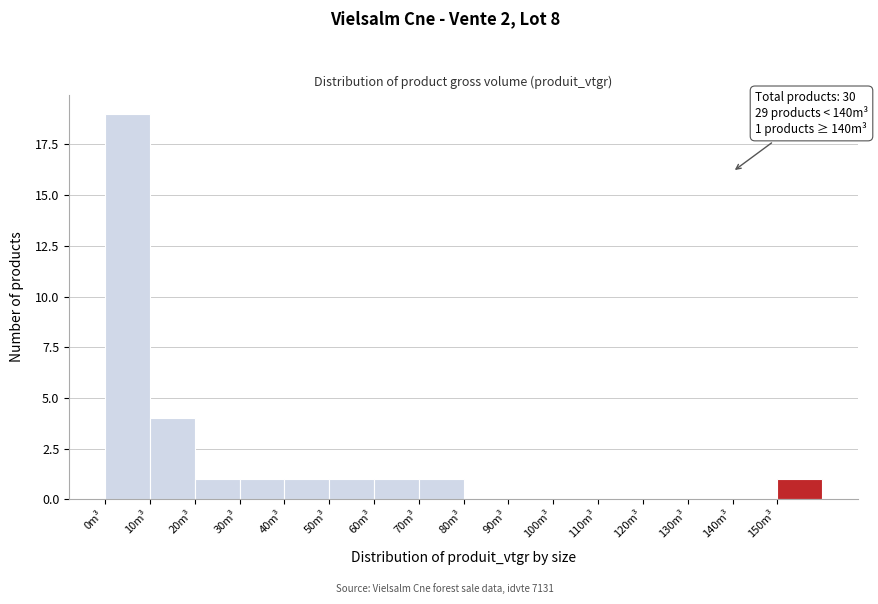

Over which range of the x-axis is the bar tallest?

0 to 10